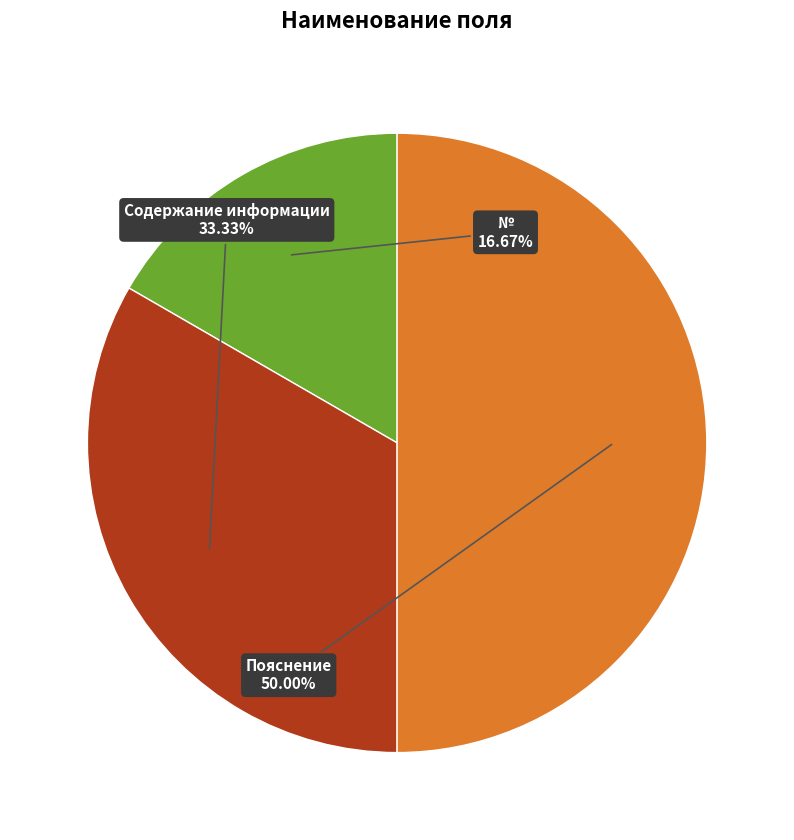

To the nearest percent, what is the combined percentage of № and Пояснение?

67%